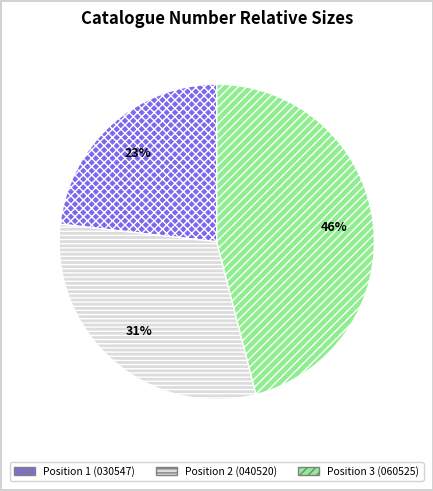

To the nearest percent, what portion does Position 1 (030547) represent?

23%